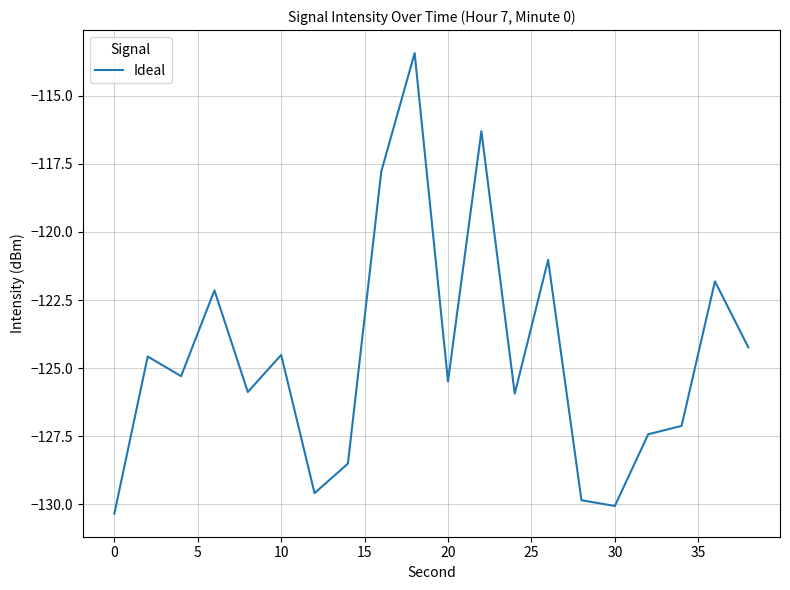

What is the difference between the maximum and minimum values?

16.9